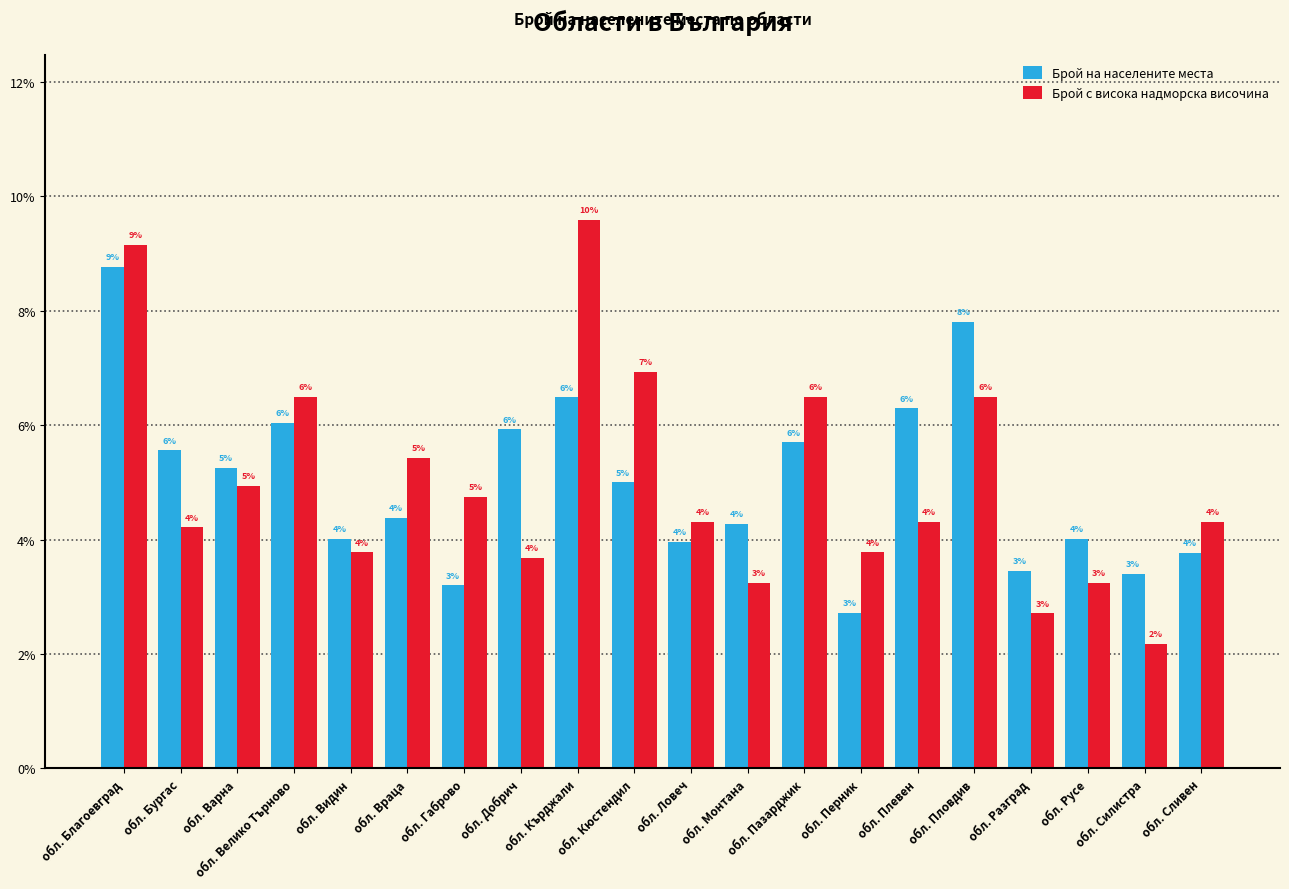

At обл. Габрово, list the series in order from largest to smallest.

Брой с висока надморска височина, Брой на населените места